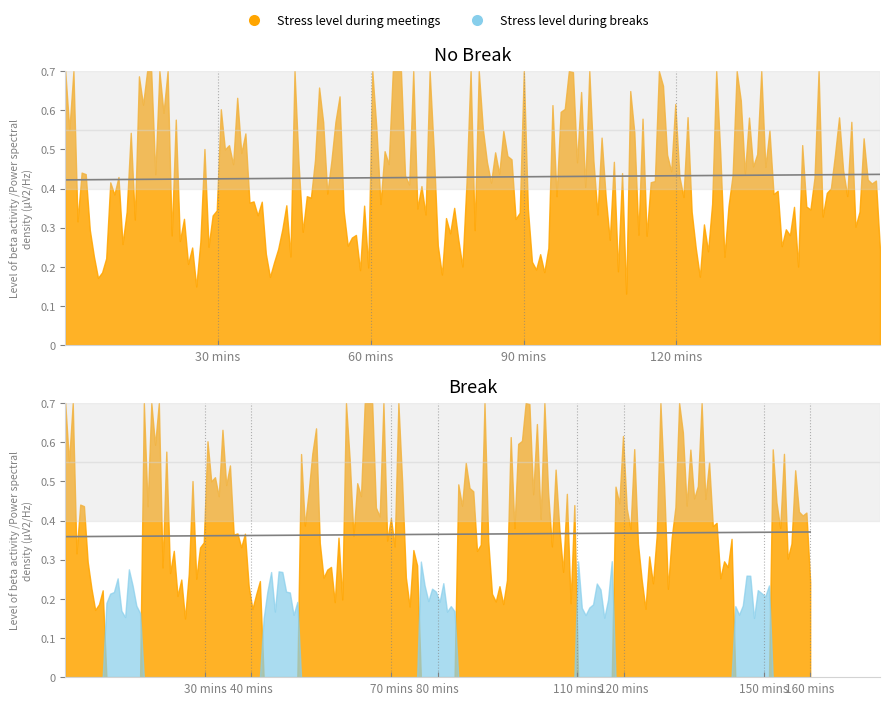

What is the maximum value for Stress level during meetings?

1